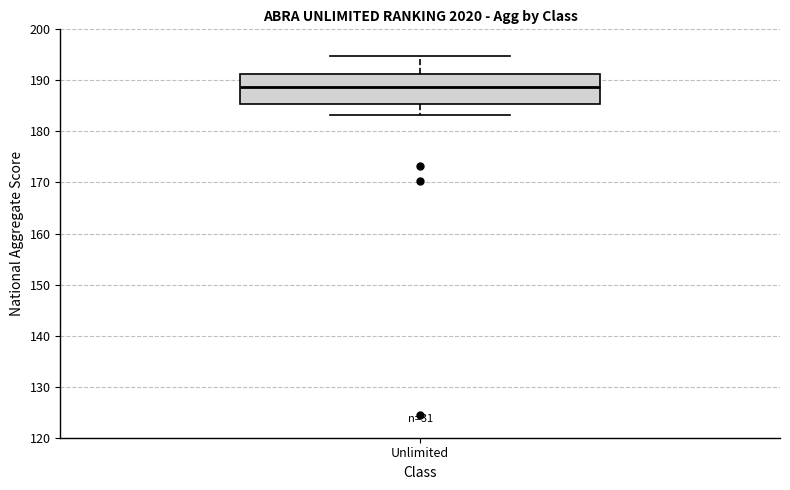

Transcribe this box plot: give where the median line is, the range the box spans, and where the two whiskers end, as read against the y-axis. The values are not printed on the chart, so give them approximately, as read against the axis.

median 189, box 185 to 191, whiskers 183 to 195